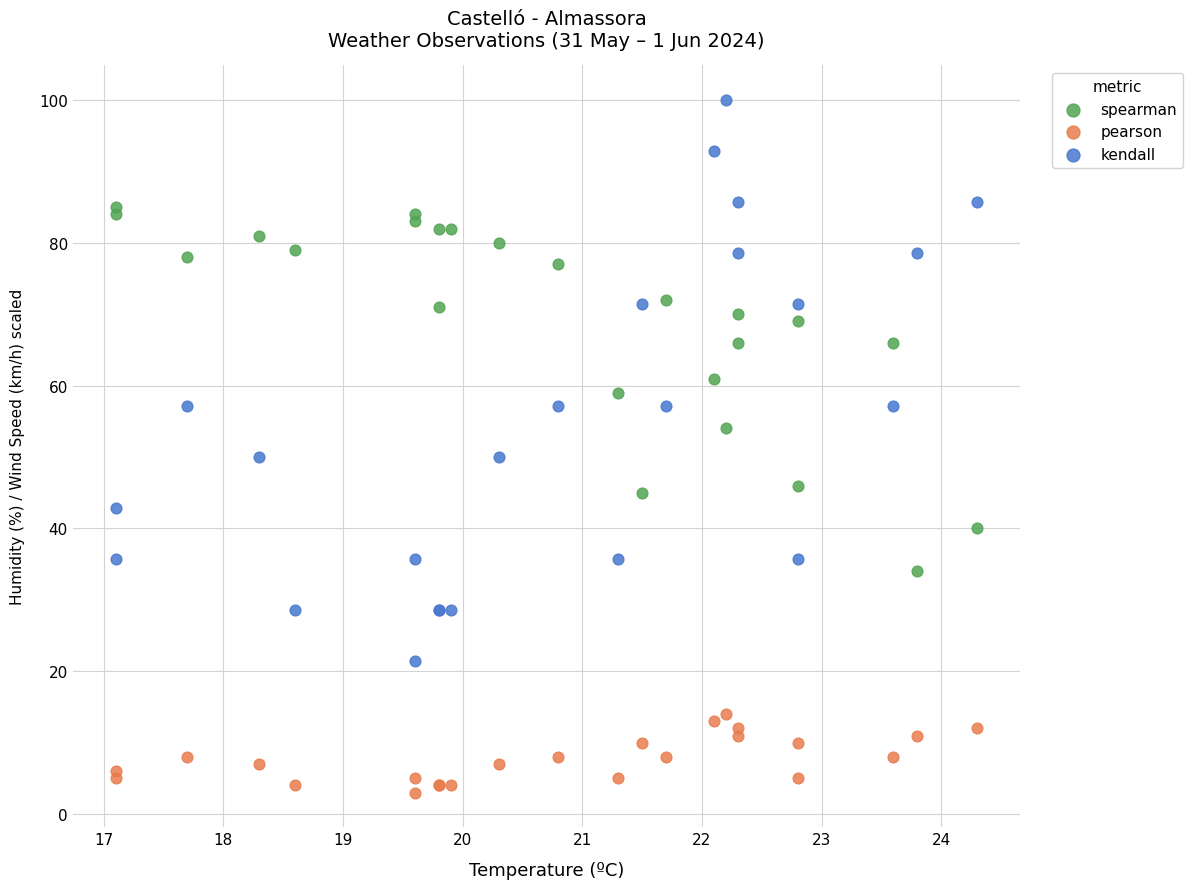

Which series contains the highest Y value?

kendall